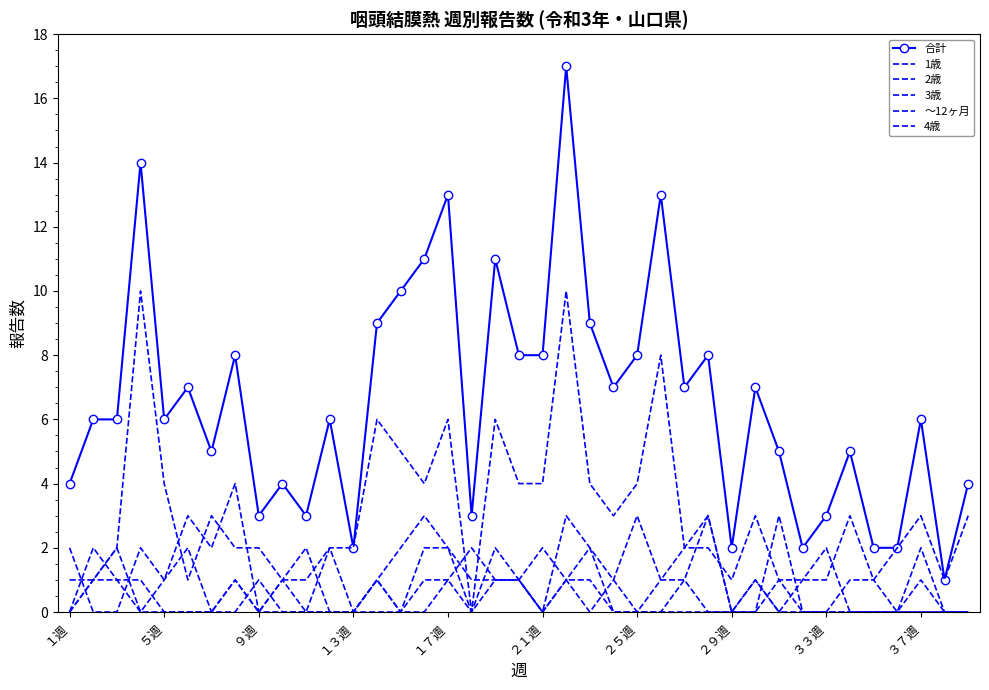

True or false: ～12ヶ月 and 1歳 intersect in this chart.

True